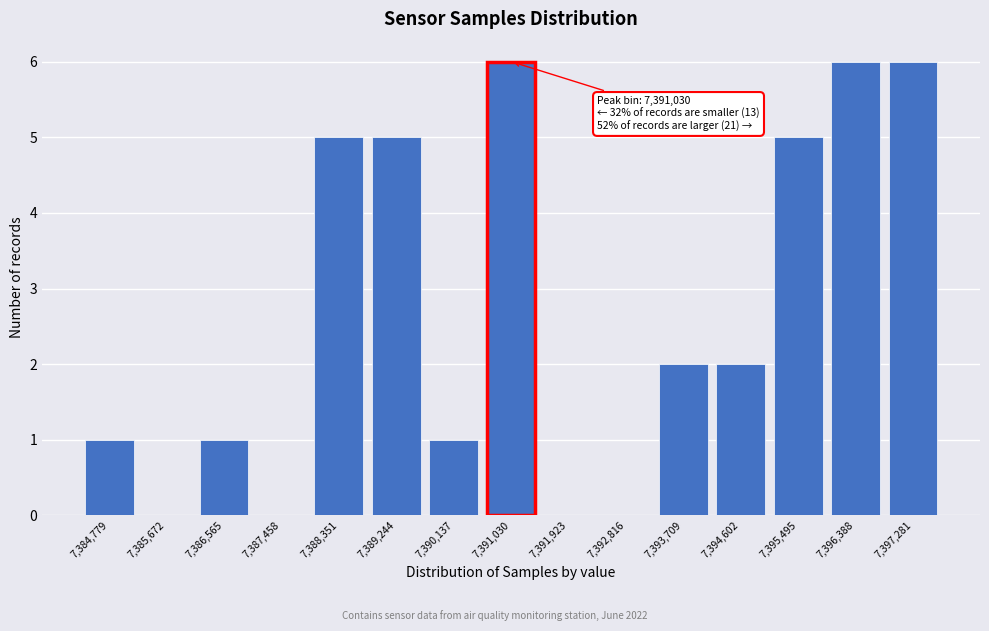

Reading left to right, what are all the values shown in this chart?

7,384,779=1	7,385,672=0	7,386,565=1	7,387,458=0	7,388,351=5	7,389,244=5	7,390,137=1	7,391,030=6	7,391,923=0	7,392,816=0	7,393,709=2	7,394,602=2	7,395,495=5	7,396,388=6	7,397,281=6